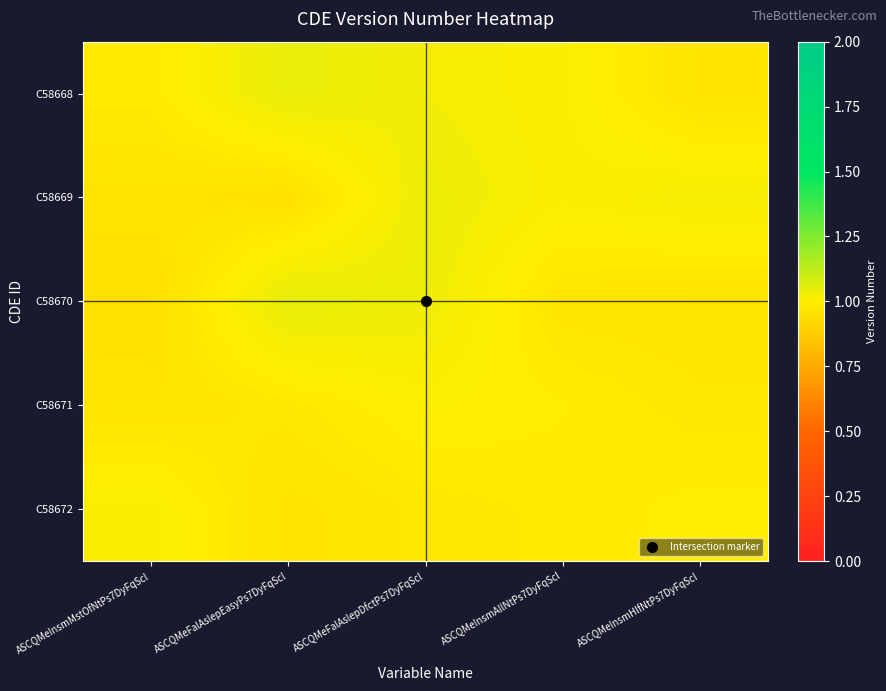

Reading left to right, extract all data points from this chart.

C58668: ASCQMeInsmMstOfNtPs7DyFqScl=1.0	ASCQMeFalAslepEasyPs7DyFqScl=1.0	ASCQMeFalAslepDfctPs7DyFqScl=1.0	ASCQMeInsmAllNtPs7DyFqScl=1.0	ASCQMeInsmHlfNtPs7DyFqScl=1.0
C58669: ASCQMeInsmMstOfNtPs7DyFqScl=1.0	ASCQMeFalAslepEasyPs7DyFqScl=1.0	ASCQMeFalAslepDfctPs7DyFqScl=1.0	ASCQMeInsmAllNtPs7DyFqScl=1.0	ASCQMeInsmHlfNtPs7DyFqScl=1.0
C58670: ASCQMeInsmMstOfNtPs7DyFqScl=1.0	ASCQMeFalAslepEasyPs7DyFqScl=1.0	ASCQMeFalAslepDfctPs7DyFqScl=1.0	ASCQMeInsmAllNtPs7DyFqScl=1.0	ASCQMeInsmHlfNtPs7DyFqScl=1.0
C58671: ASCQMeInsmMstOfNtPs7DyFqScl=1.0	ASCQMeFalAslepEasyPs7DyFqScl=1.0	ASCQMeFalAslepDfctPs7DyFqScl=1.0	ASCQMeInsmAllNtPs7DyFqScl=1.0	ASCQMeInsmHlfNtPs7DyFqScl=1.0
C58672: ASCQMeInsmMstOfNtPs7DyFqScl=1.0	ASCQMeFalAslepEasyPs7DyFqScl=1.0	ASCQMeFalAslepDfctPs7DyFqScl=1.0	ASCQMeInsmAllNtPs7DyFqScl=1.0	ASCQMeInsmHlfNtPs7DyFqScl=1.0